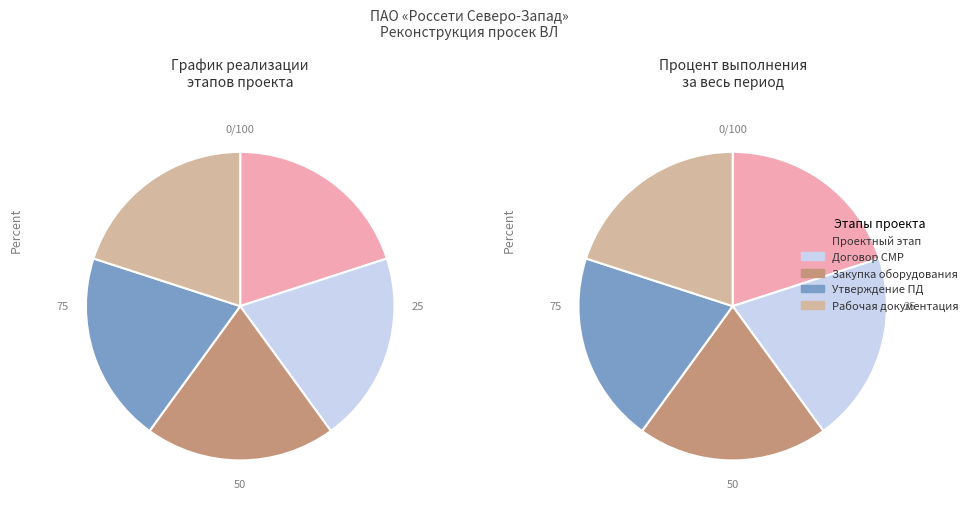

To the nearest percent, what portion does Предпроектный и проектный этап represent?

20%